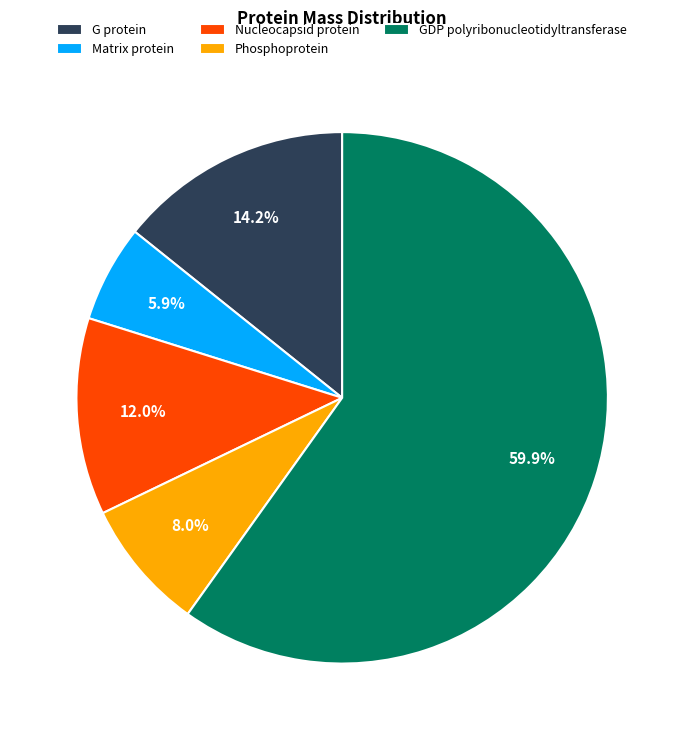

Rank the categories by value from lowest to highest.

Matrix protein, Phosphoprotein, Nucleocapsid protein, G protein, GDP polyribonucleotidyltransferase